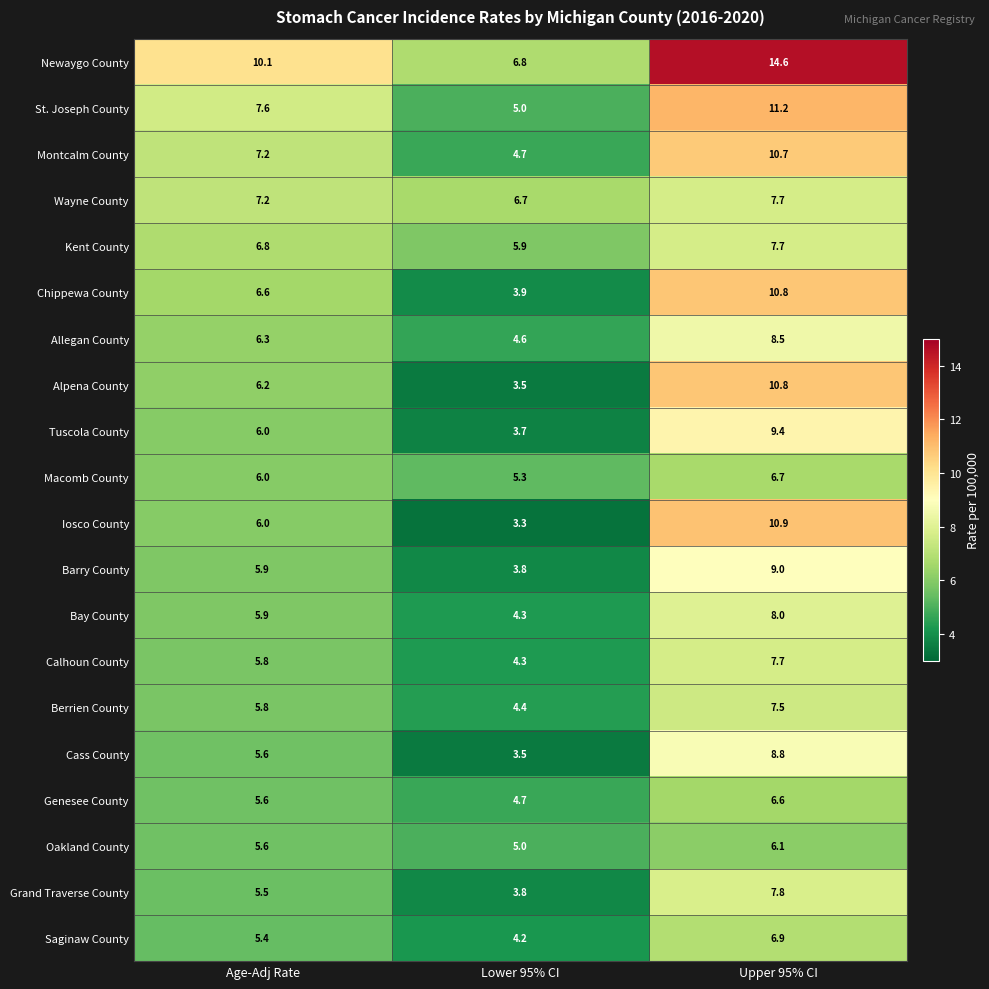

True or false: Berrien County has a value of 2.3 at Age-Adj Rate.

False